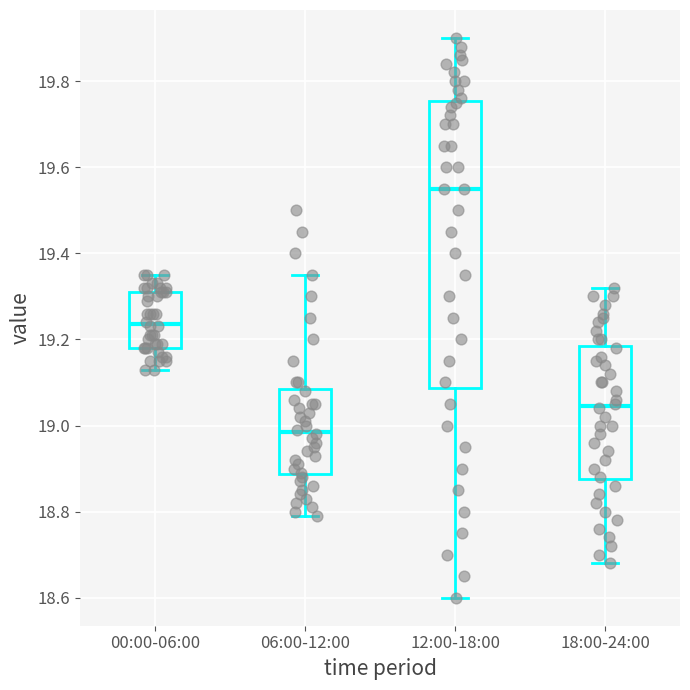

Which box is the tallest, from its lower edge to its upper edge?

12:00-18:00